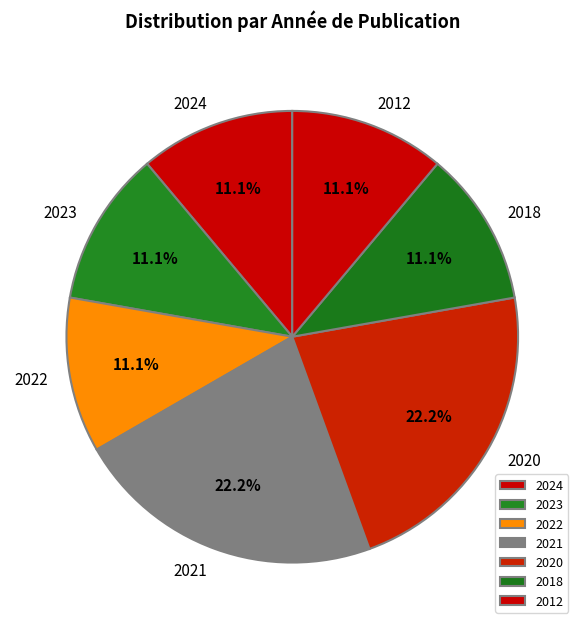

Combined, what portion of the pie is 2020 and 2021?

44.4%